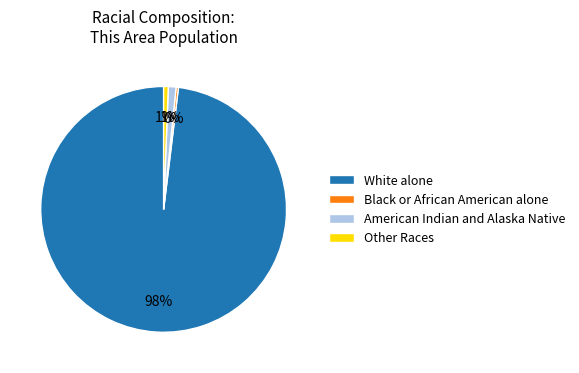

Count the number of slices in the pie.

4